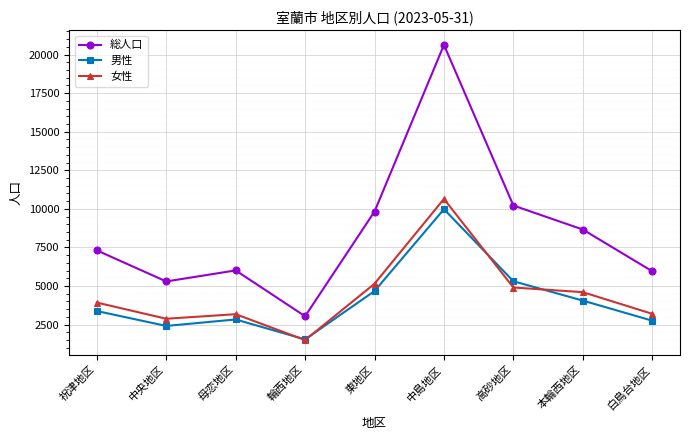

What is the average value of the 女性 series?

4444